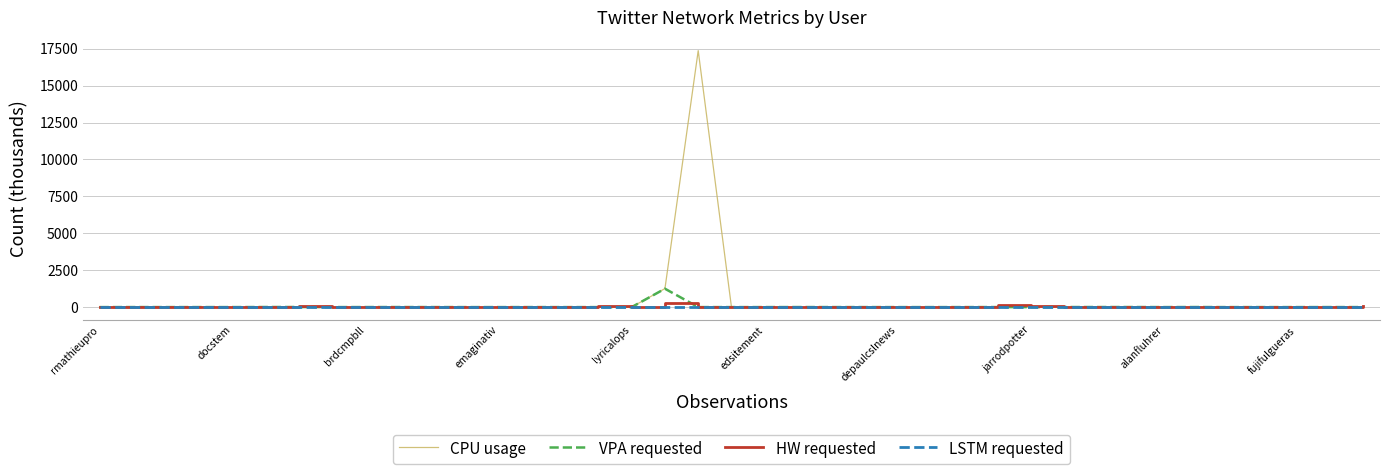

What is the maximum value shown in the chart?

17373.4